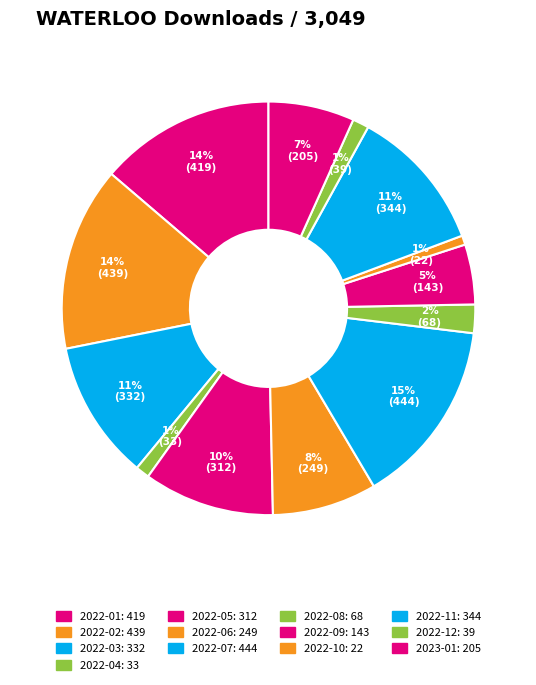

Is the sum of 2022-08 and 2022-03 greater than half?

No